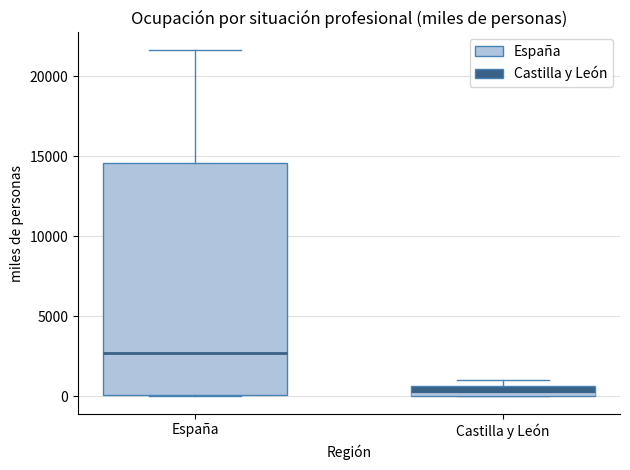

Which box is the tallest, from its lower edge to its upper edge?

España